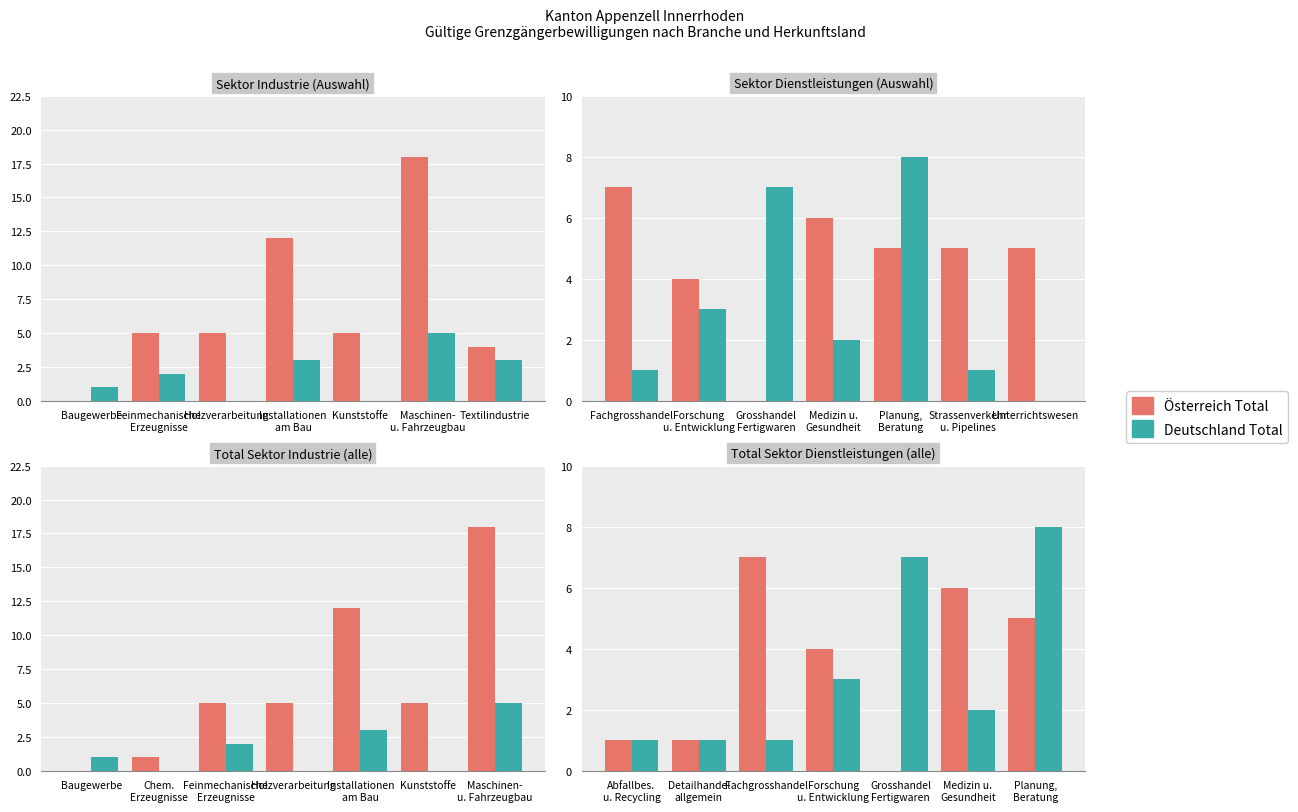

At Medizin u. Gesundheit, list the series in order from smallest to largest.

Deutschland Total, Österreich Total